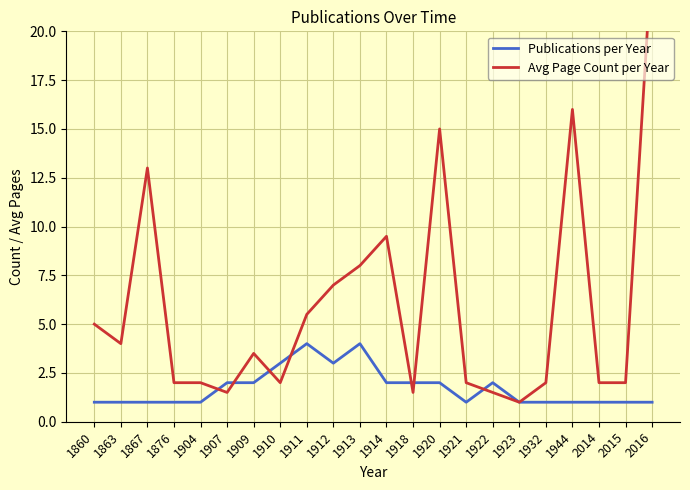

At 1923, list the series in order from largest to smallest.

Publications per Year, Avg Page Count per Year